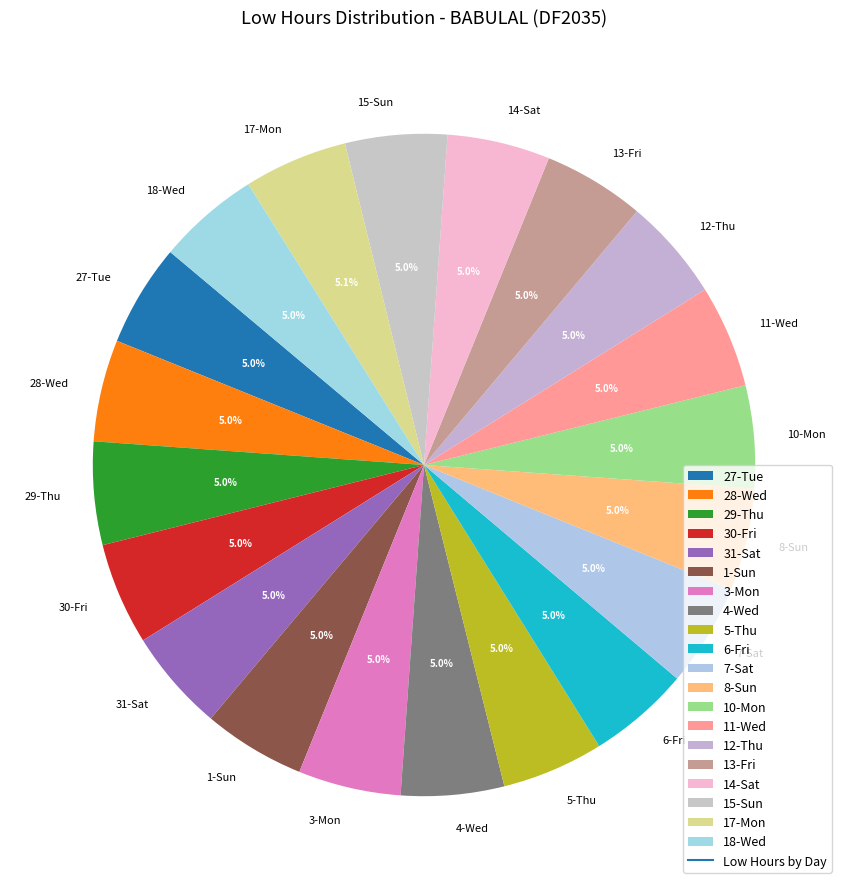

What is the ratio of the value at 3-Mon to the value at 8-Sun?

1.0